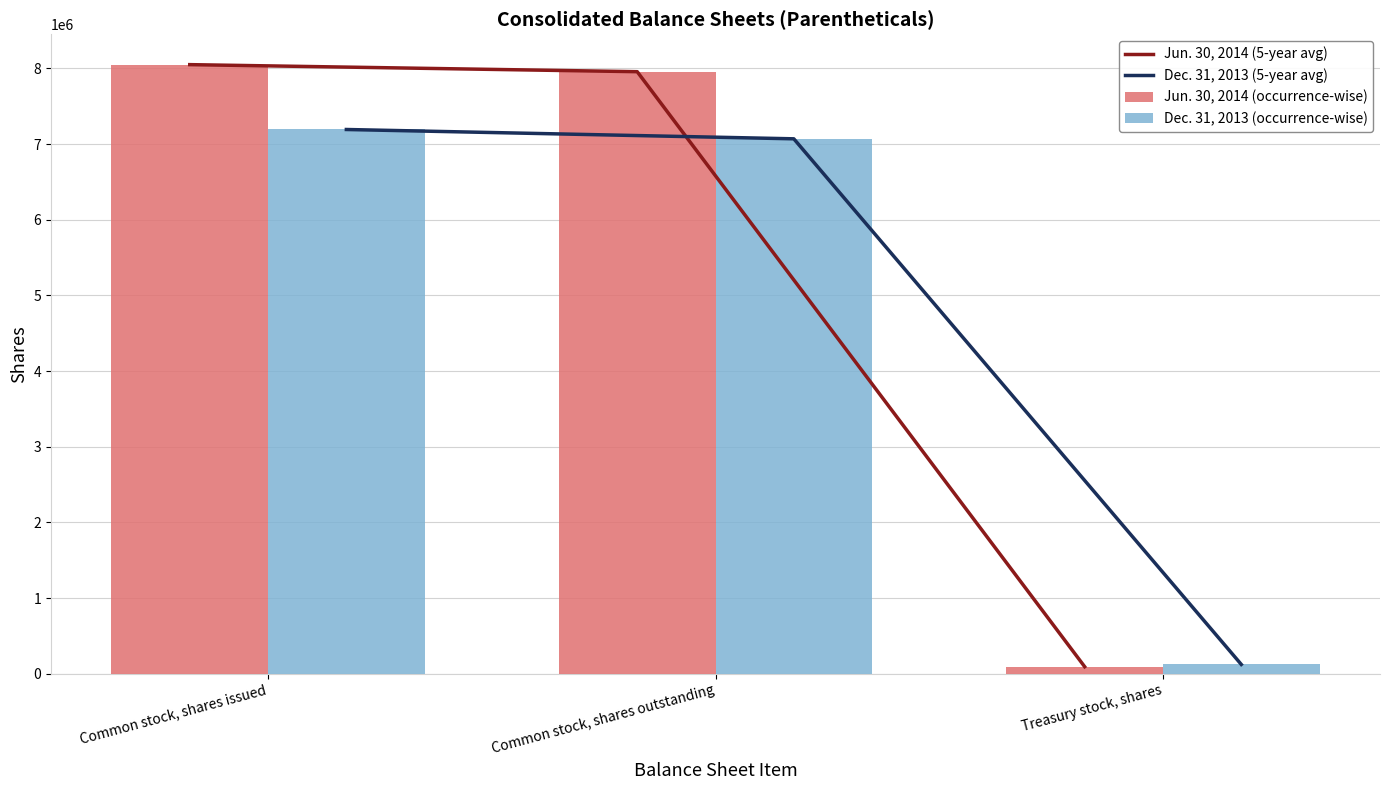

What position from the left is Common stock, shares issued?

1